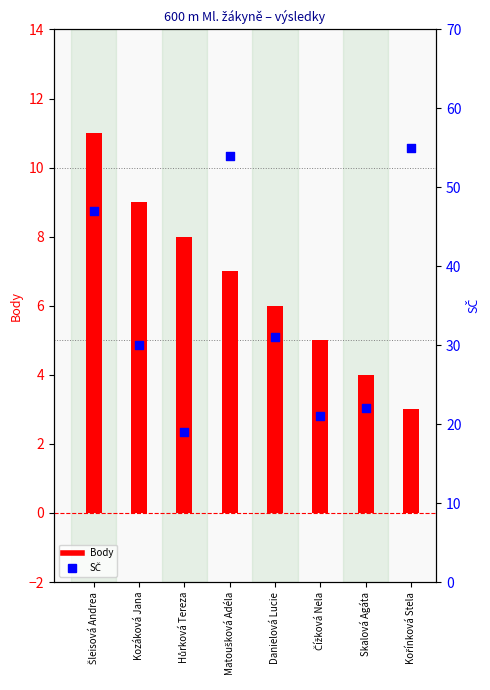

Which series has the largest total across all categories?

SČ